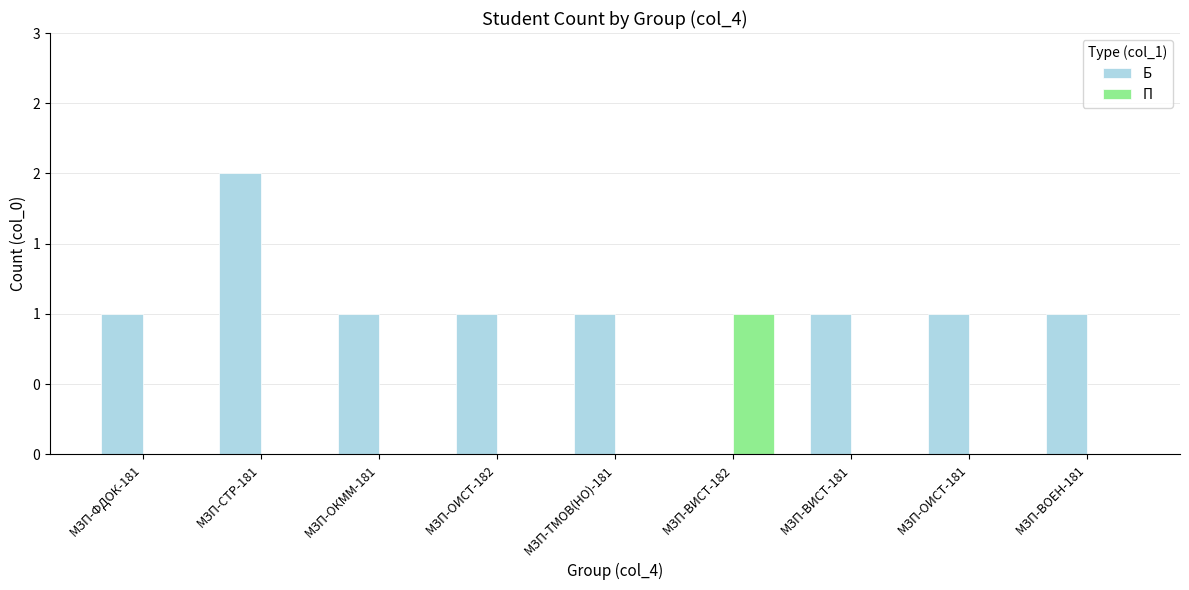

What are all the series names shown in the legend?

Б, П